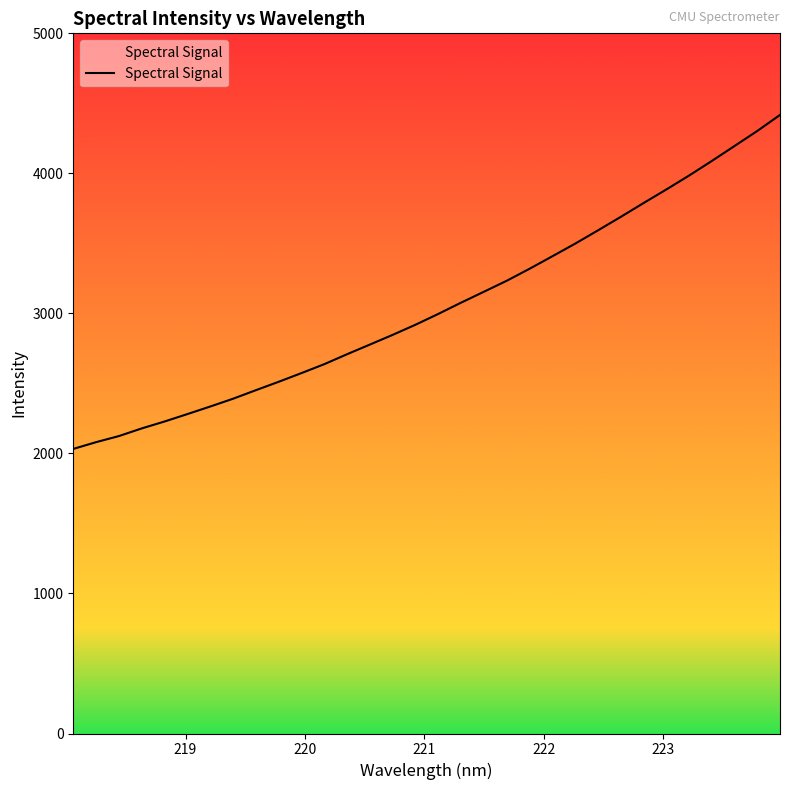

How many lines are shown in the chart?

1